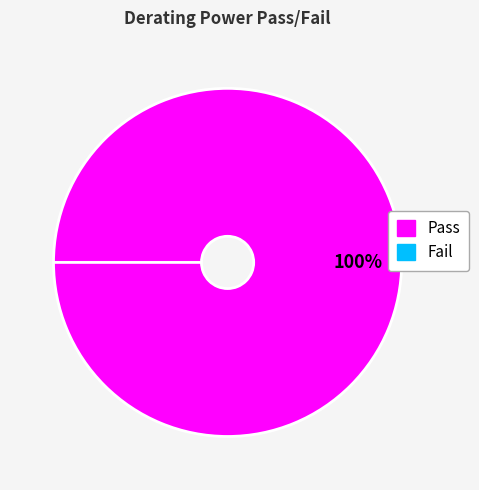

Is it true that Fail is 0% of the pie?

True